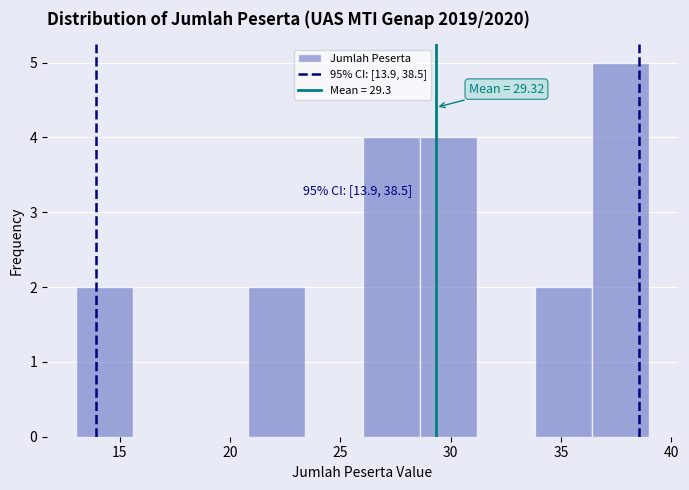

Which range on the x-axis has the tallest bar?

36.4 to 39.0